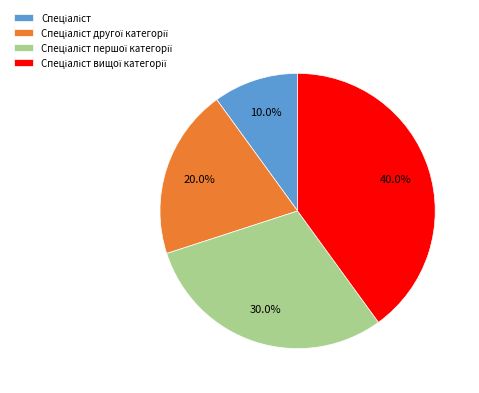

How many segments does this pie chart have?

4